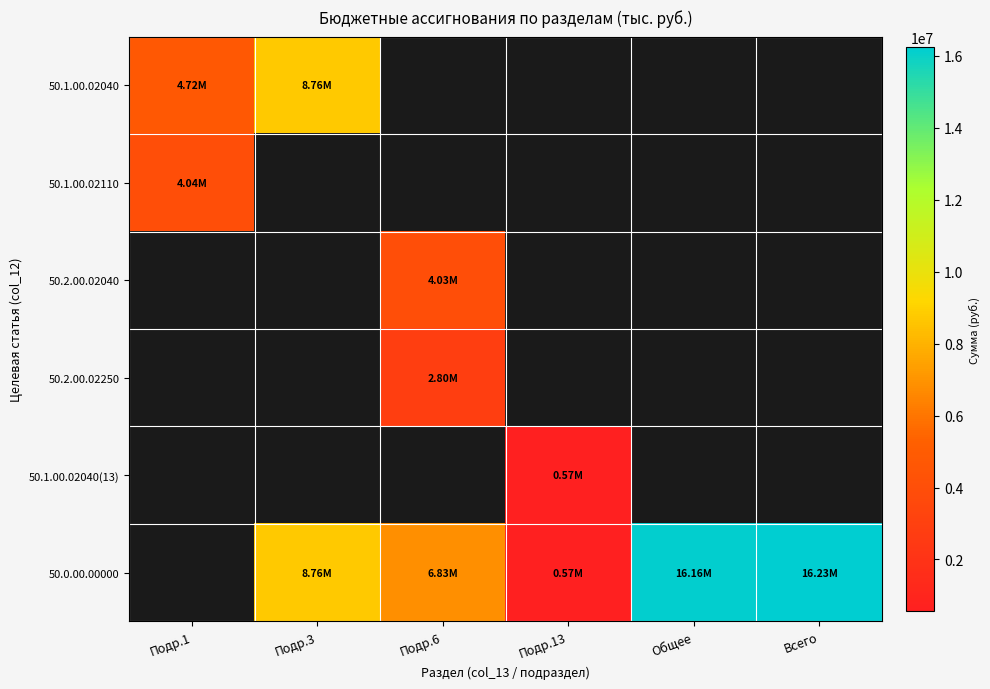

What is the smallest value displayed?

573606.9